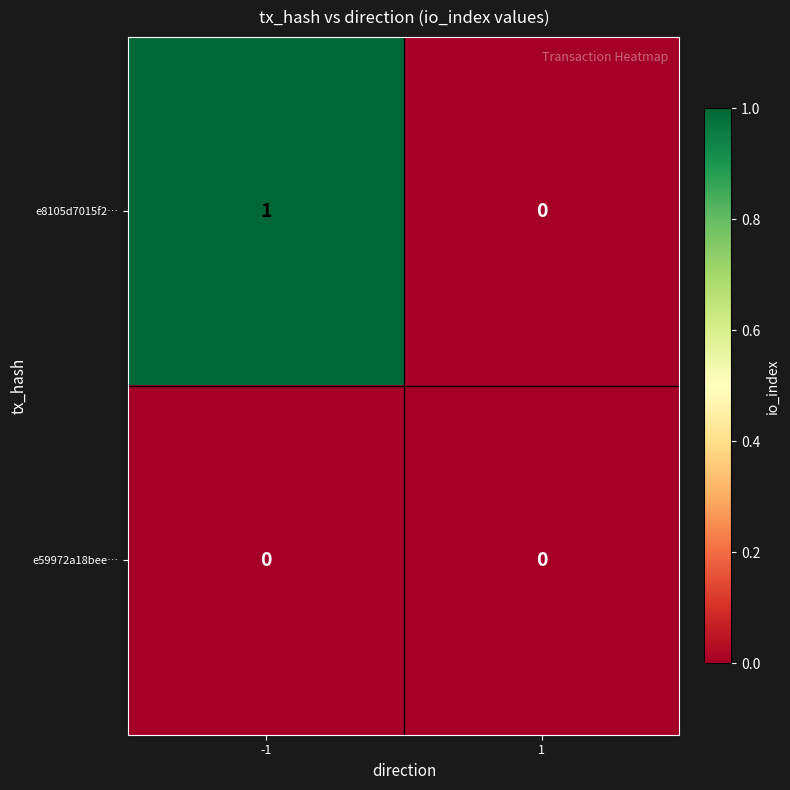

Which series has the largest total across all categories?

e8105d7015f2…